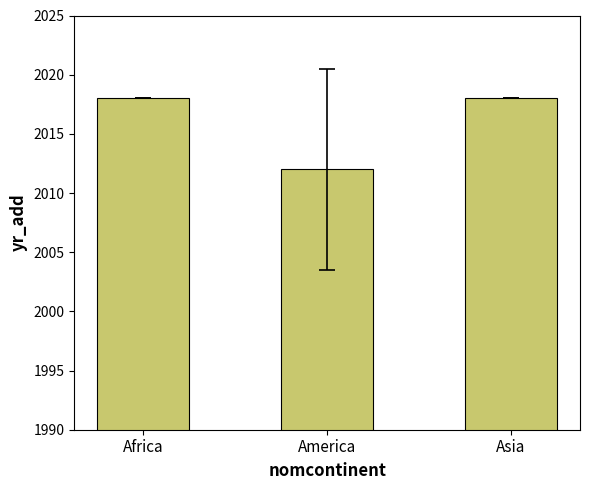

The value at Asia is 2018. True or false?

True